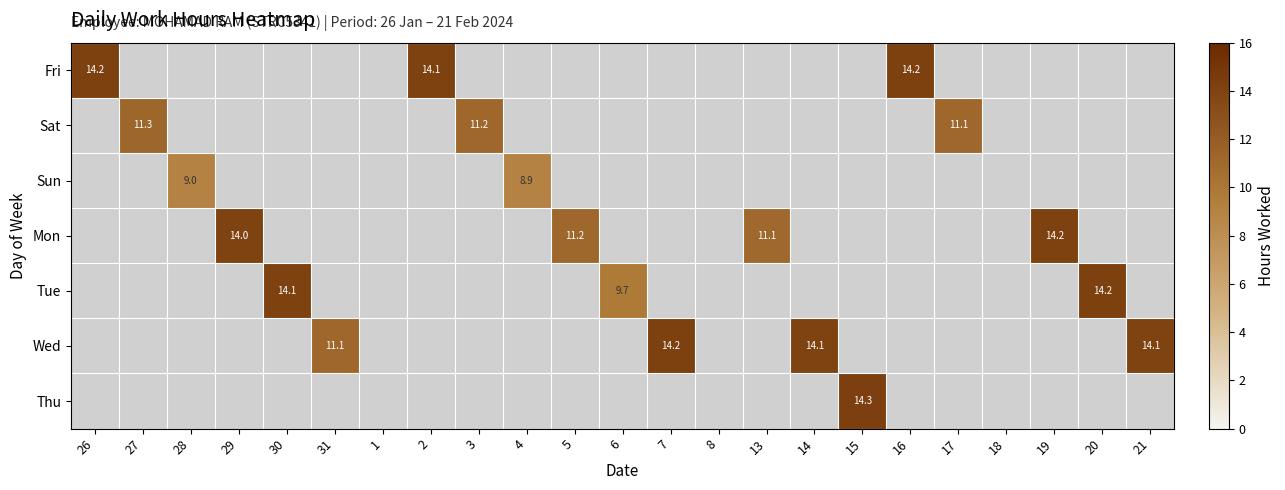

True or false: Sun has a value of 9.0 at 28.

True